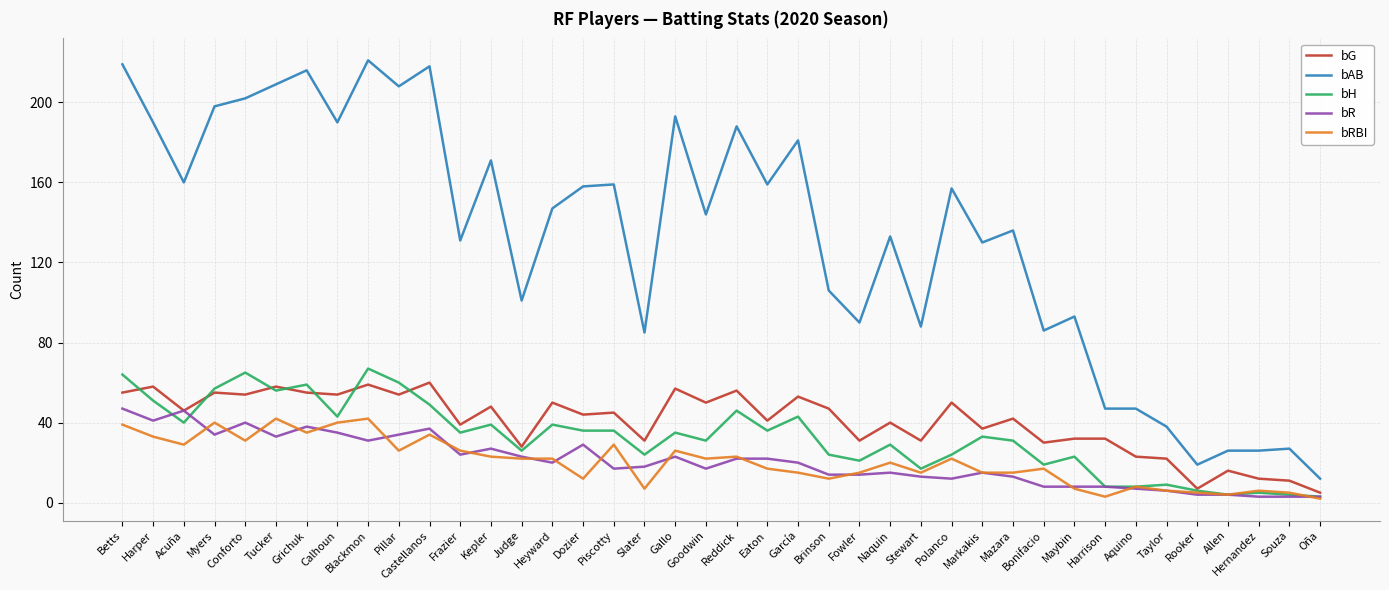

What are all the series names shown in the legend?

bG, bAB, bH, bR, bRBI